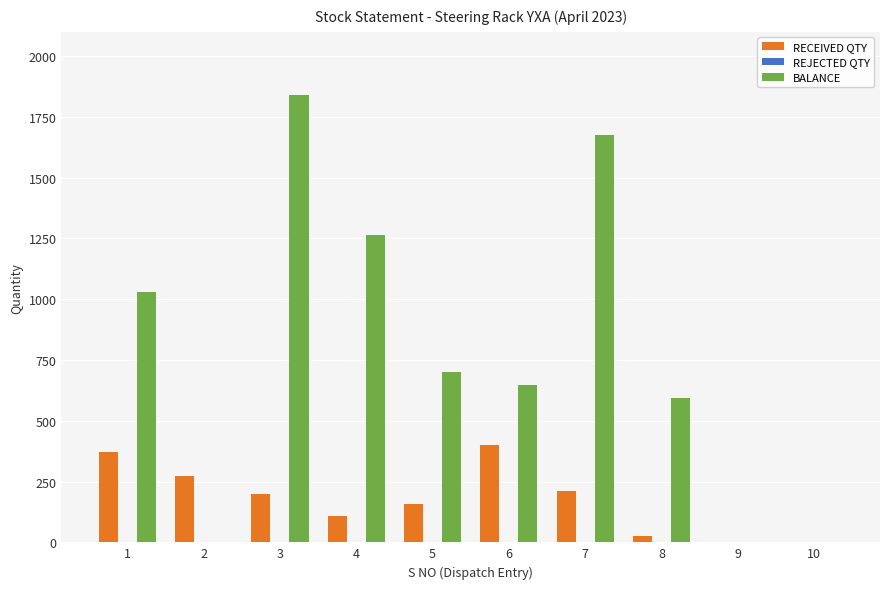

What is the sum of all BALANCE values?

7751